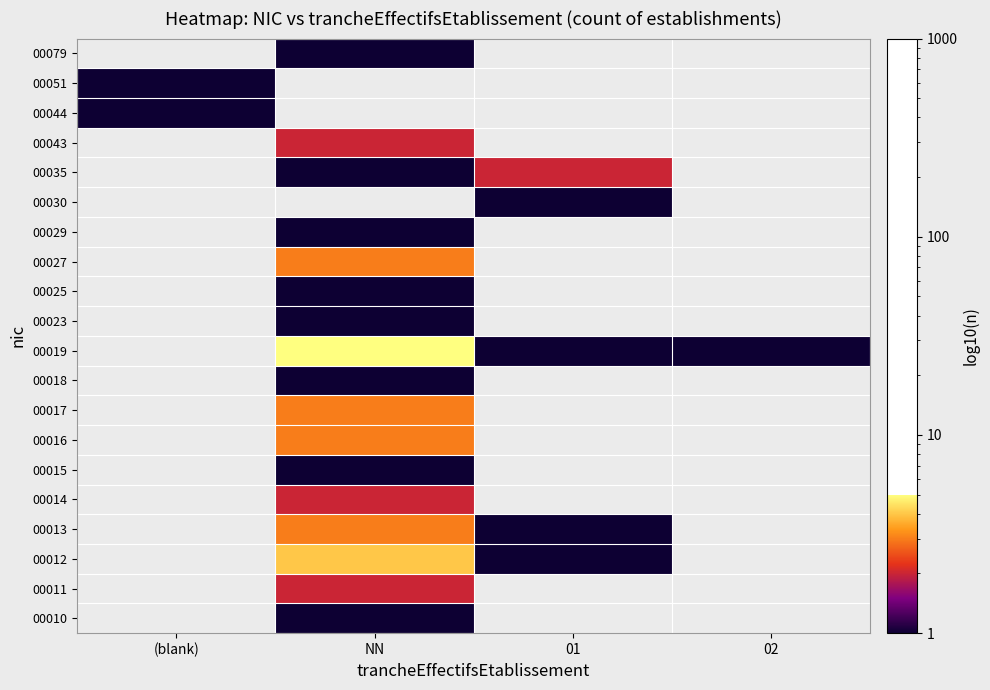

How many values in 00011 are above zero?

1